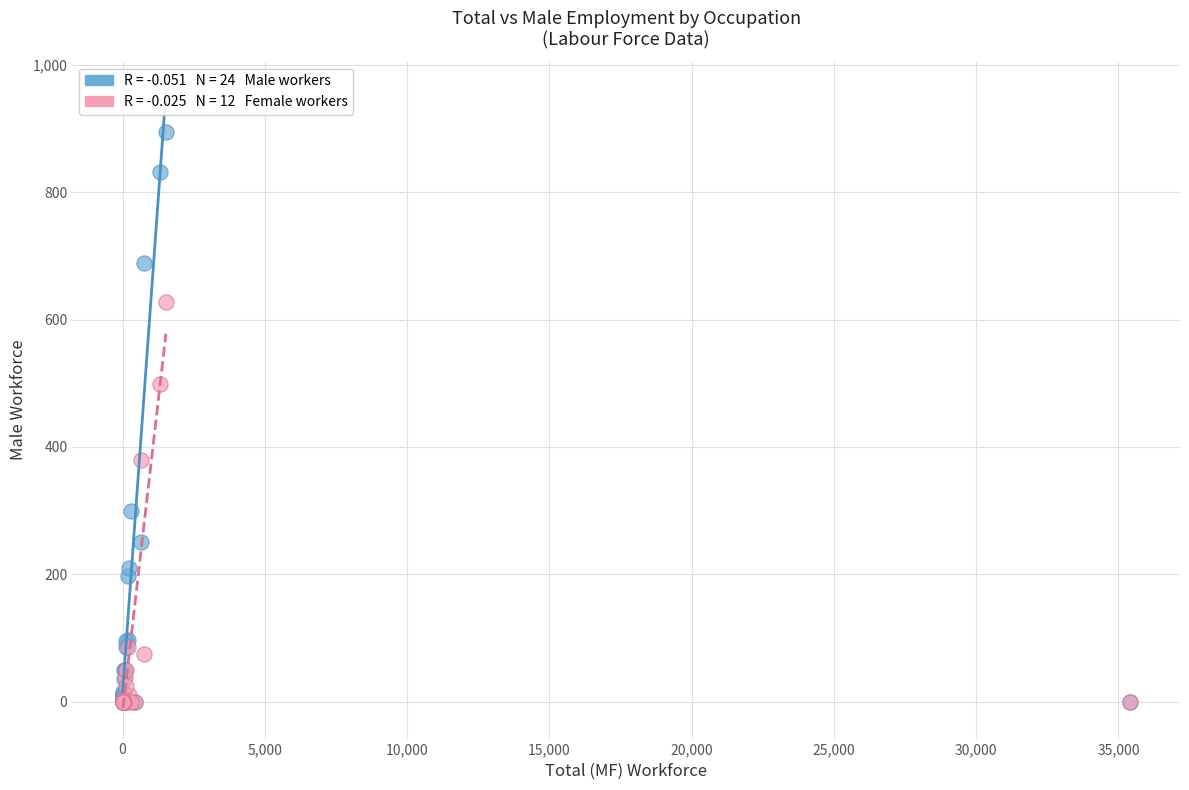

Across all series, what Y value is closest to 447?

498